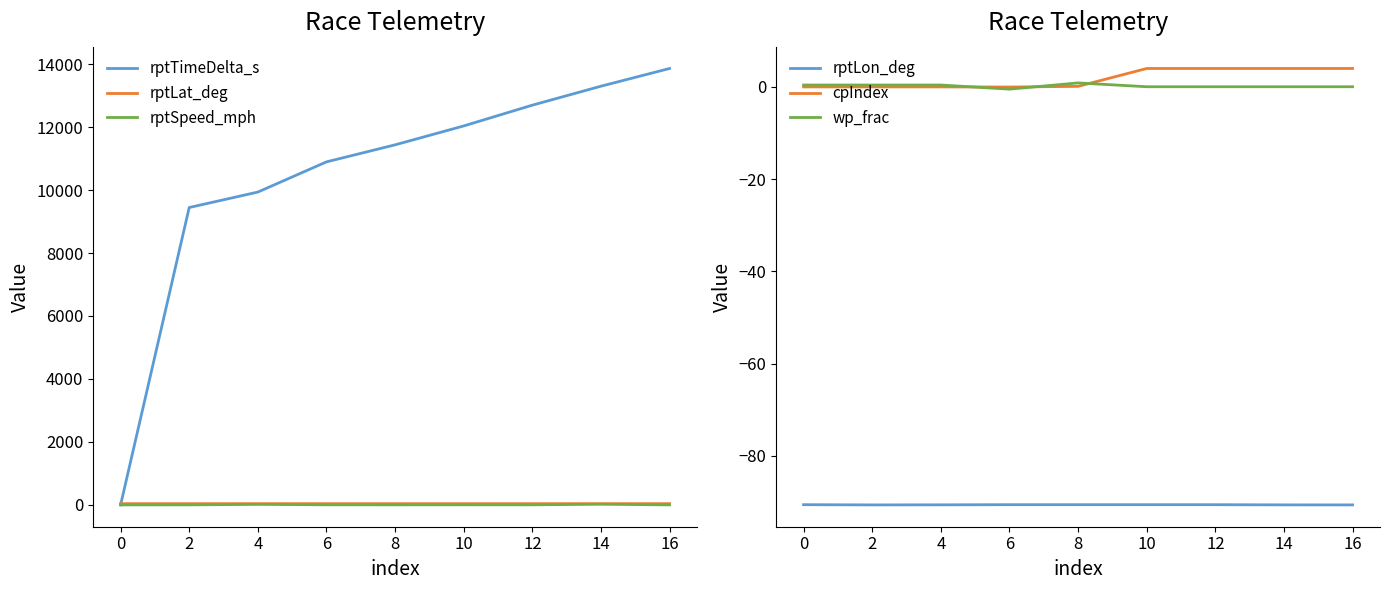

What are all the series names shown in the legend?

rptTimeDelta_s, rptLat_deg, rptSpeed_mph, rptLon_deg, cpIndex, wp_frac